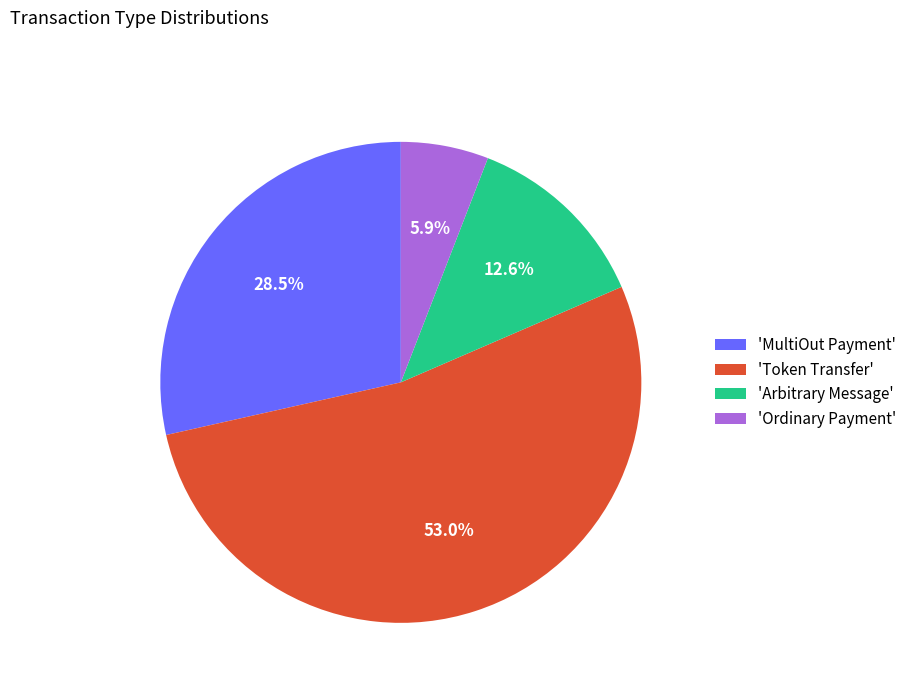

How many segments does this pie chart have?

4